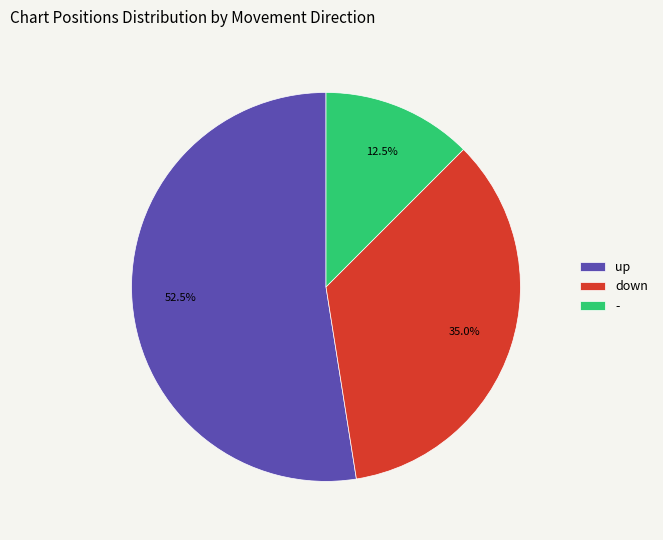

To the nearest percent, what is the average slice percentage?

33%